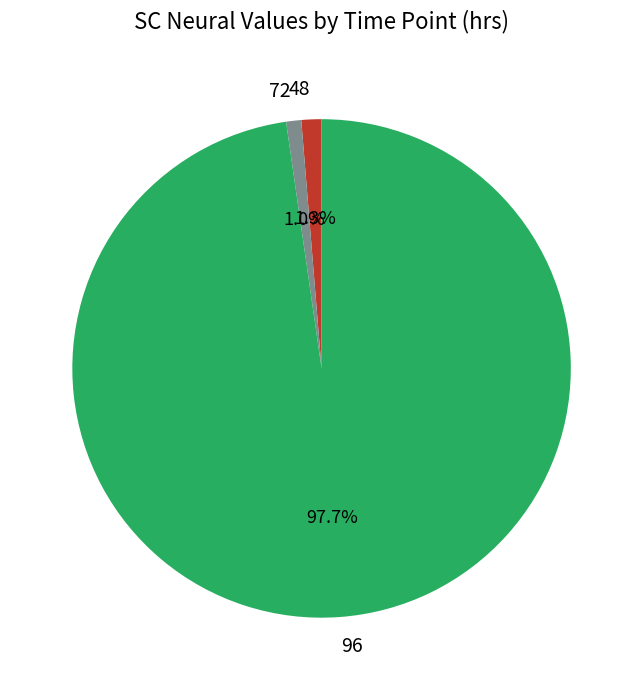

How many slices are in this pie chart?

3